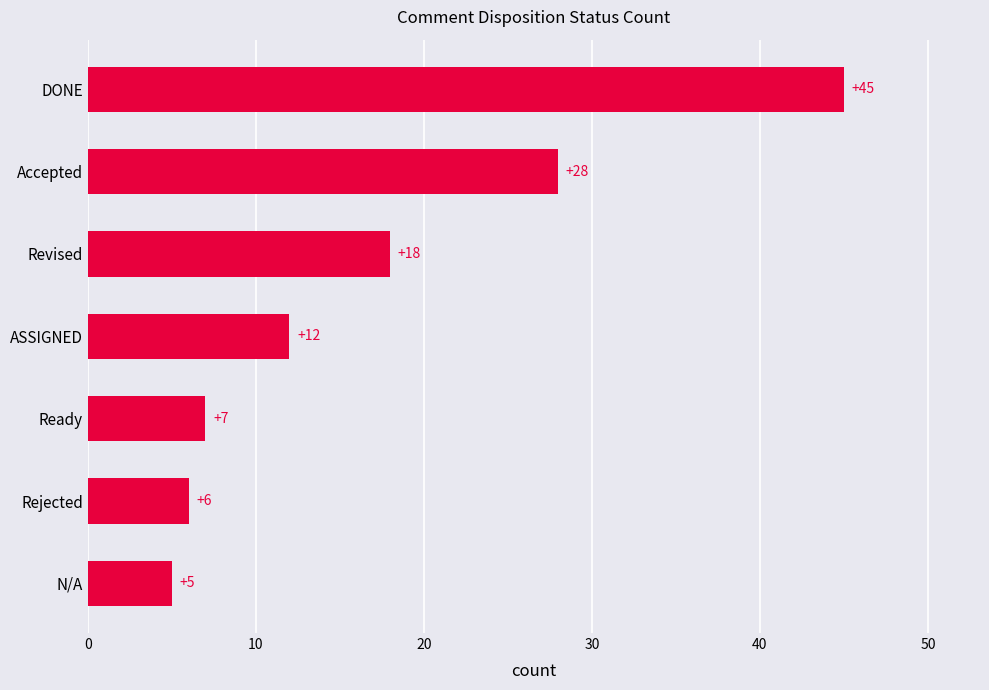

The chart shows a value of 7 at Ready. True or false?

True